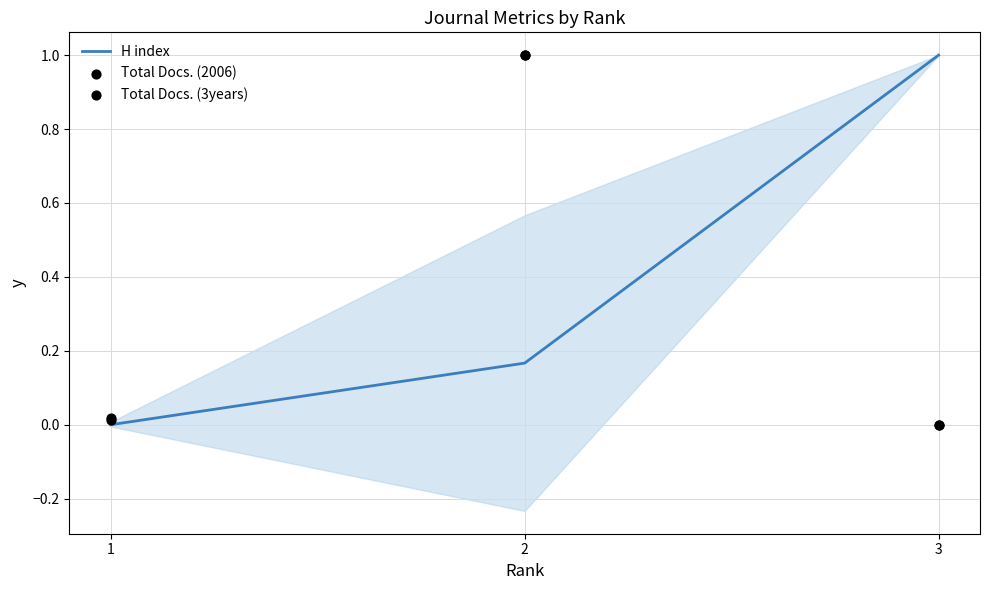

Which series contains the lowest Y value?

H index